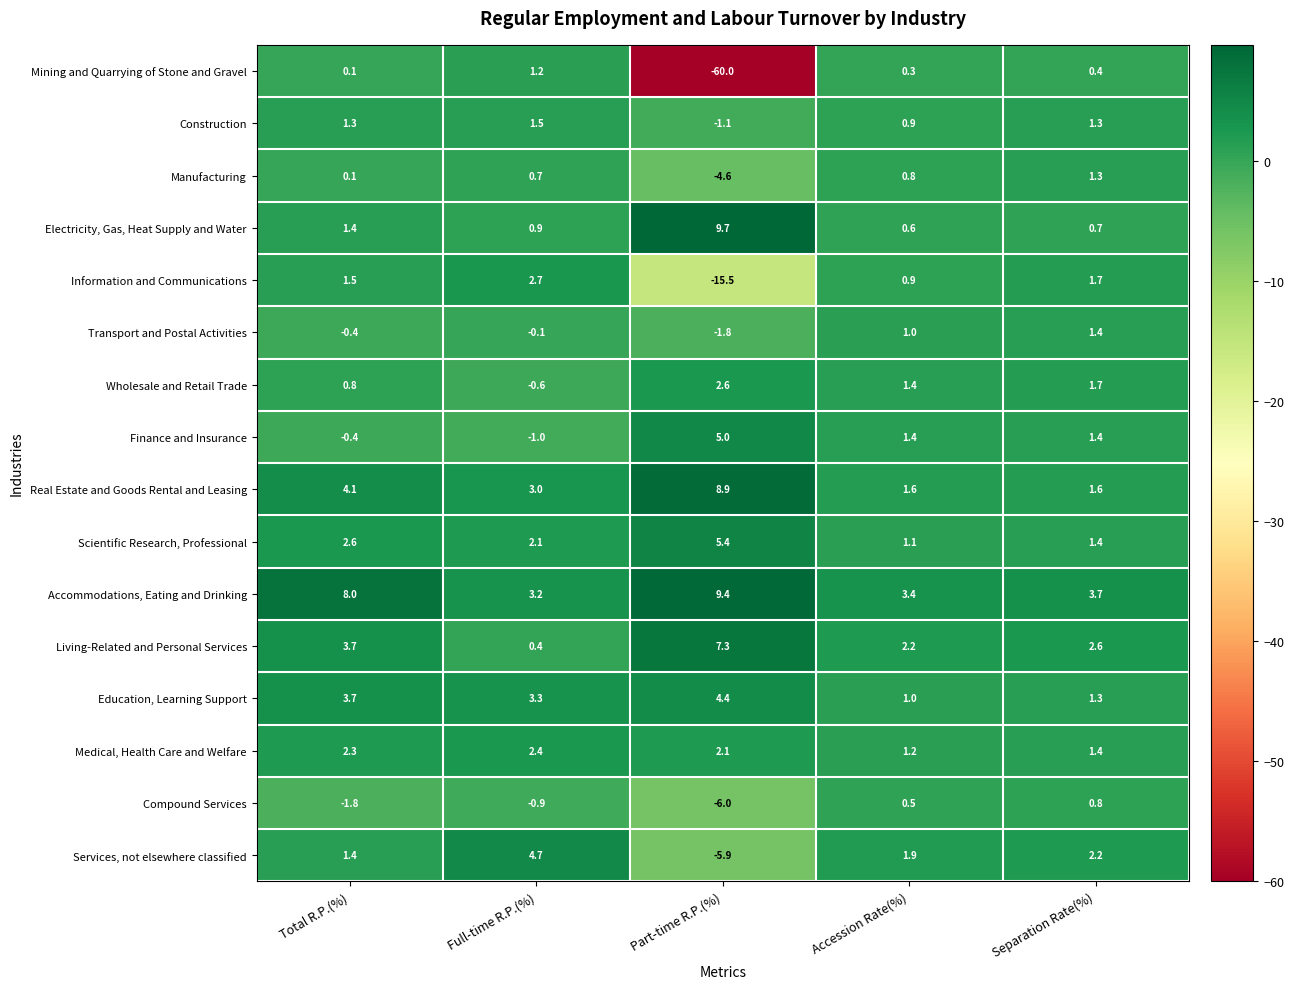

Which series has the largest total across all categories?

Accommodations, Eating and Drinking